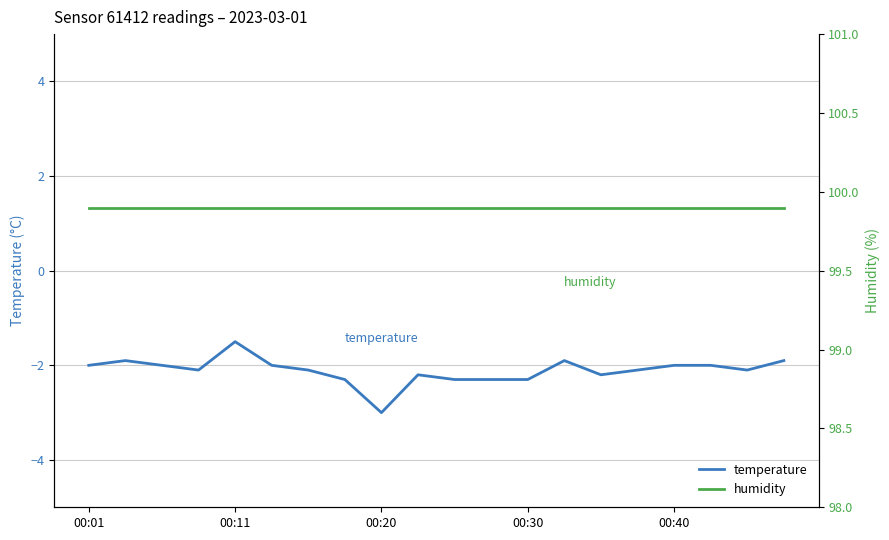

What position from the right is 15?

5